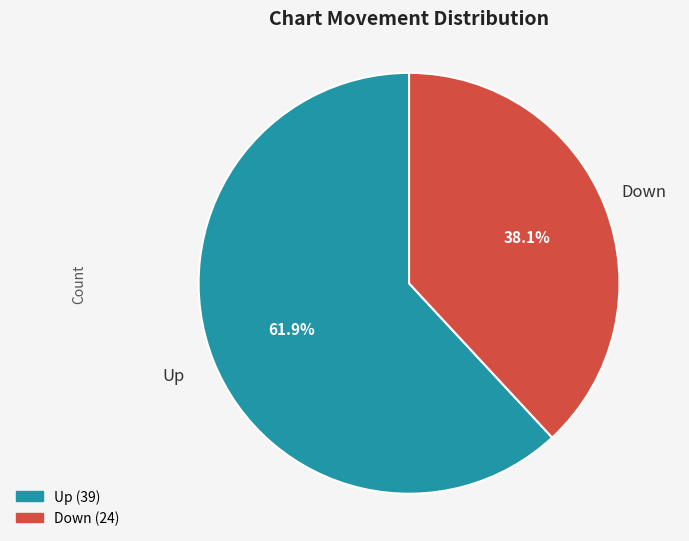

Is there any slice that represents more than half of the pie?

Yes